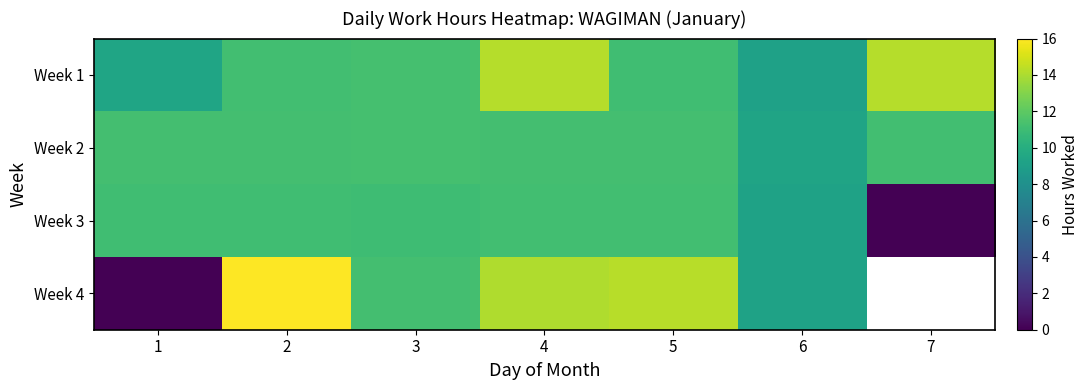

True or false: Week 2 has a value of 16.2 at 1.

False